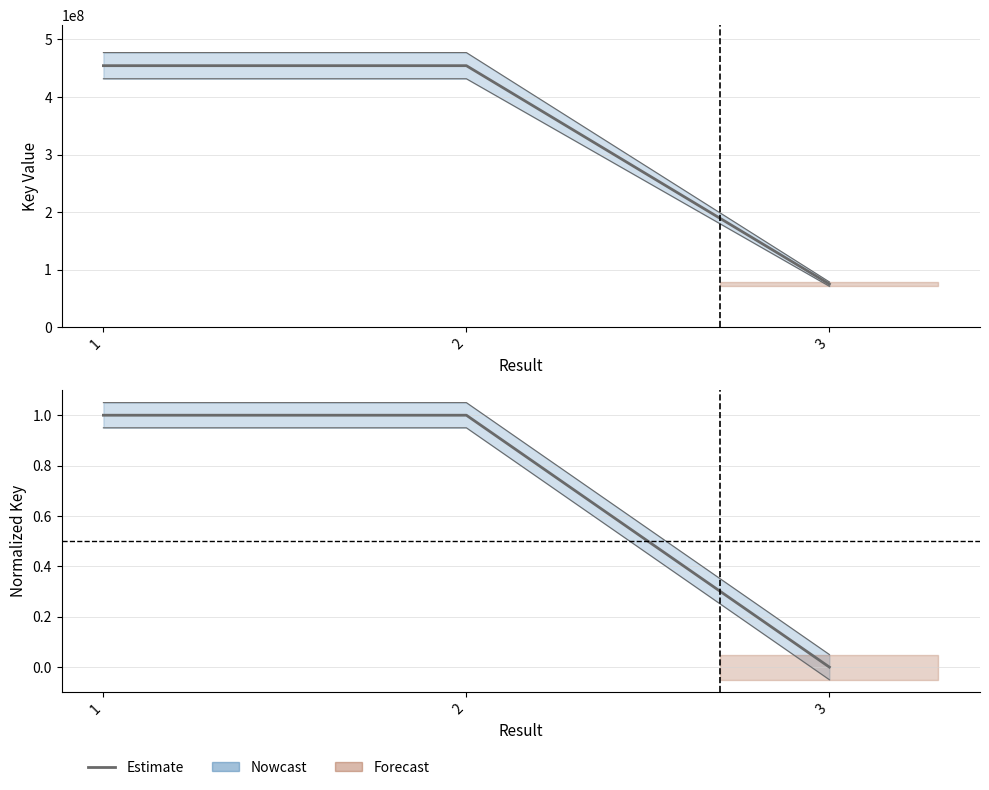

What is the value of the 1st point from the left?

1.0